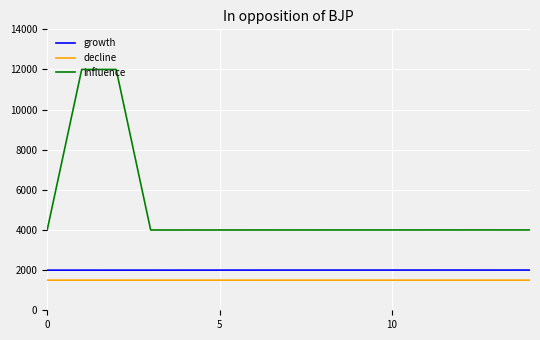

Which series has the widest spread of values?

influence